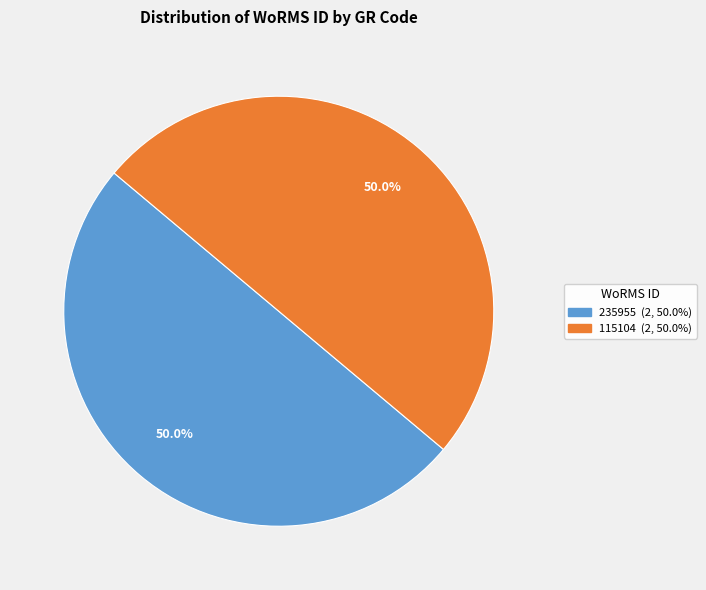

How many segments does this pie chart have?

2